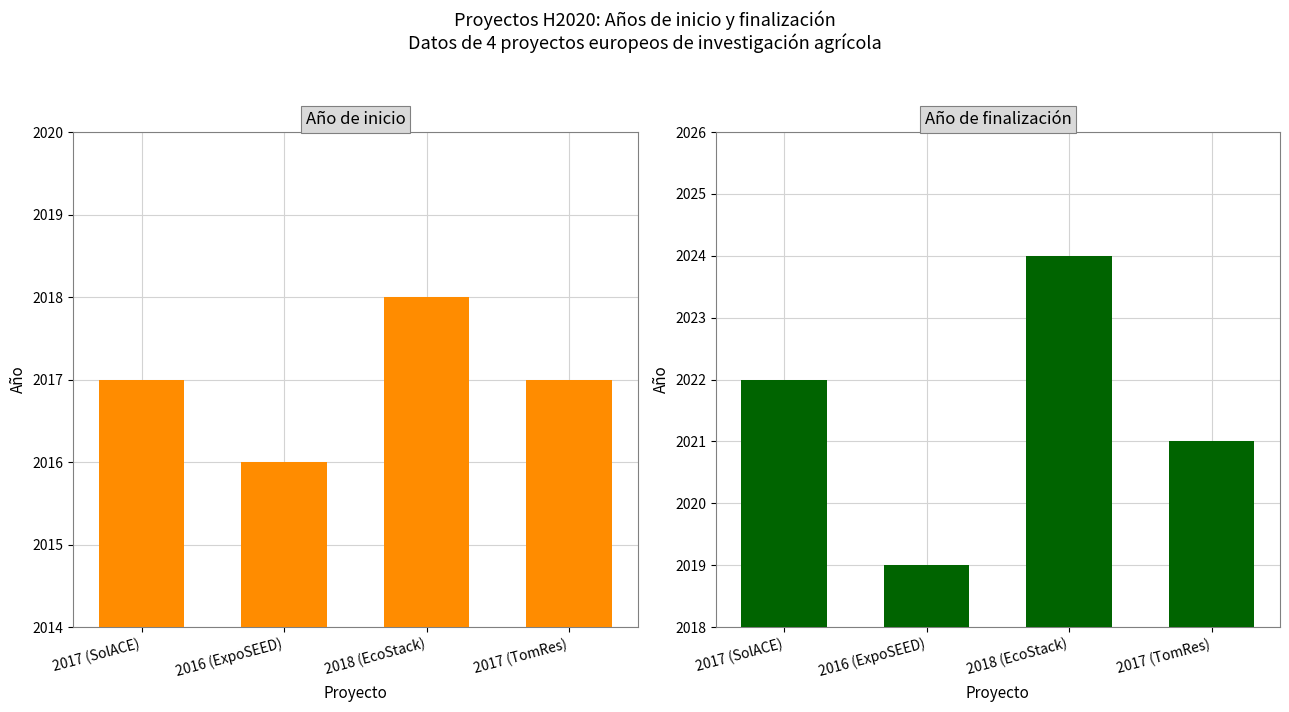

How many Año de inicio values are between 2017 and 2018?

3